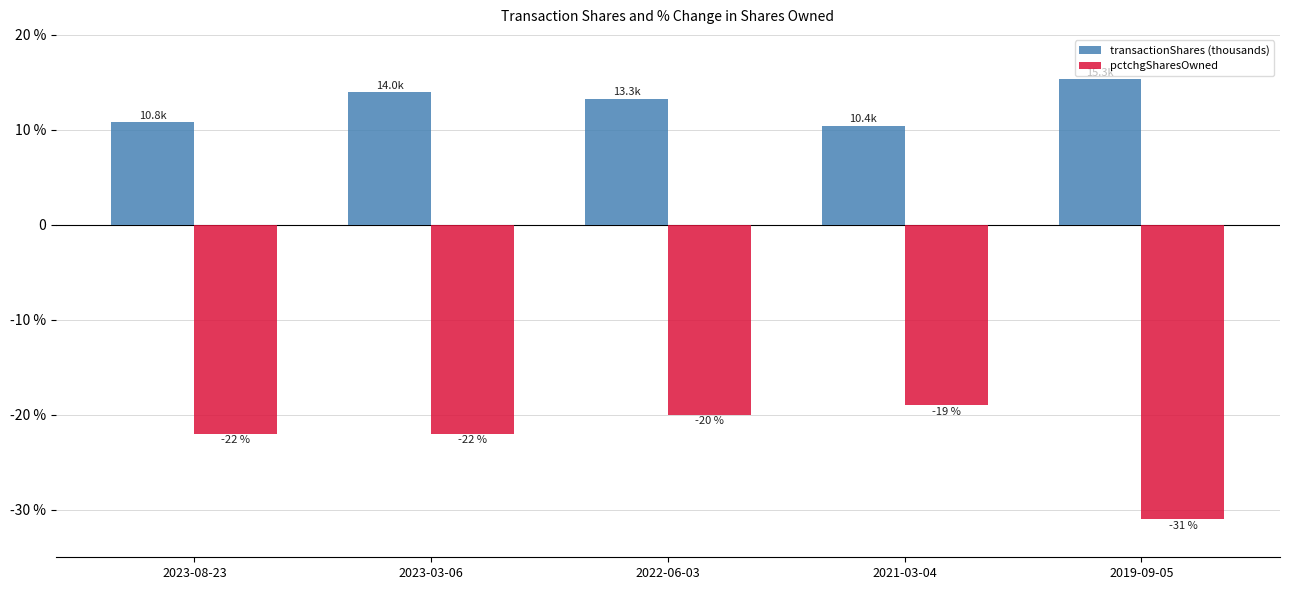

List the series in order of their peak value, highest first.

transactionShares (thousands), pctchgSharesOwned